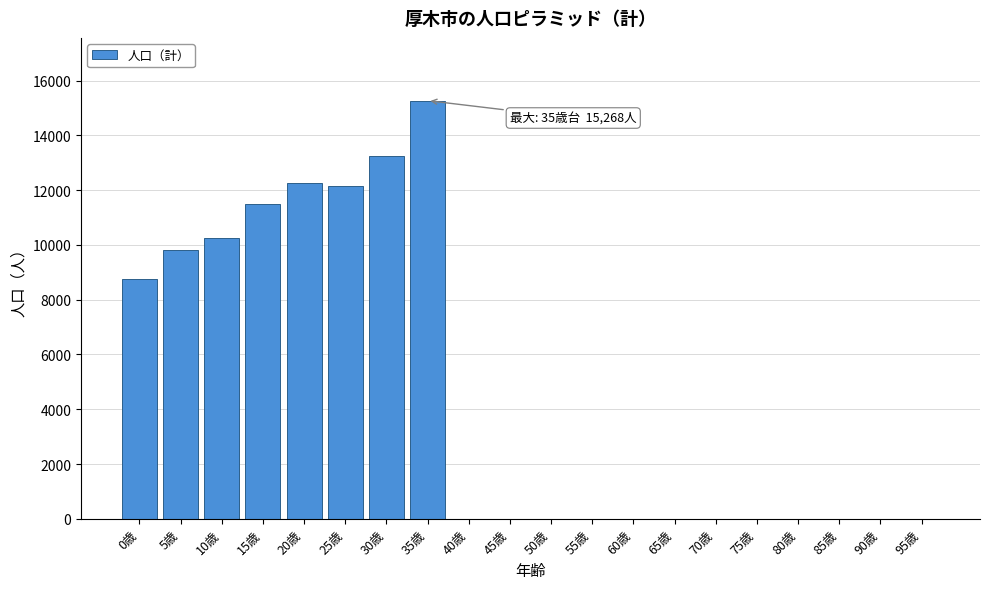

Reading left to right, what are all the values shown in this chart?

0歳=8751	5歳=9801	10歳=10257	15歳=11477	20歳=12272	25歳=12165	30歳=13255	35歳=15268	40歳=0	45歳=0	50歳=0	55歳=0	60歳=0	65歳=0	70歳=0	75歳=0	80歳=0	85歳=0	90歳=0	95歳=0